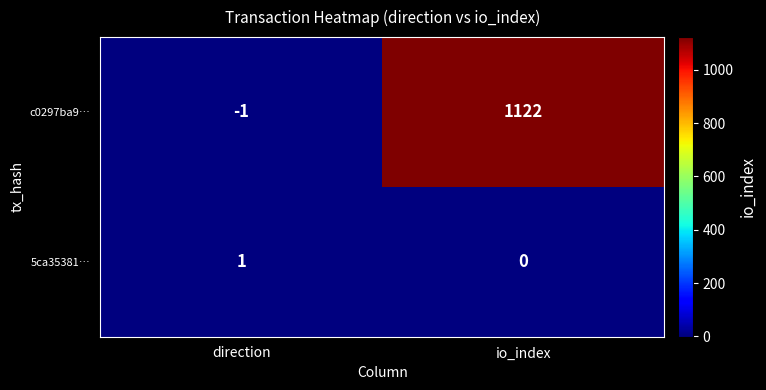

What is the difference between the maximum and minimum values in the c0297ba9… series?

1123